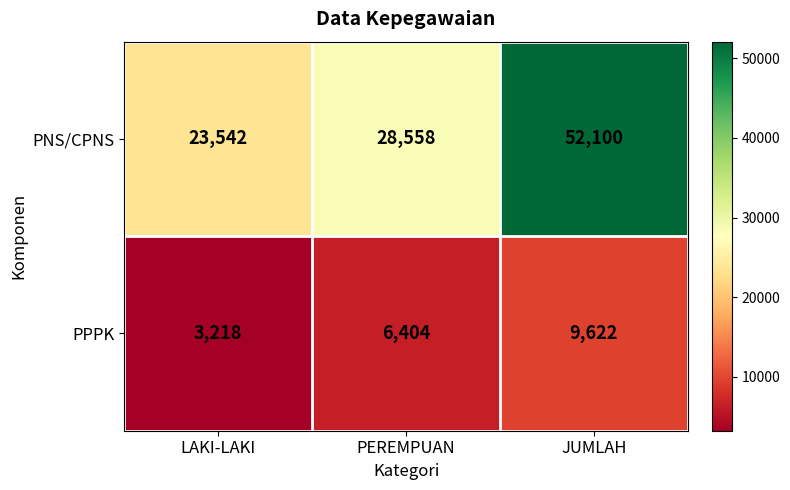

Which series has the largest range (max minus min)?

PNS/CPNS